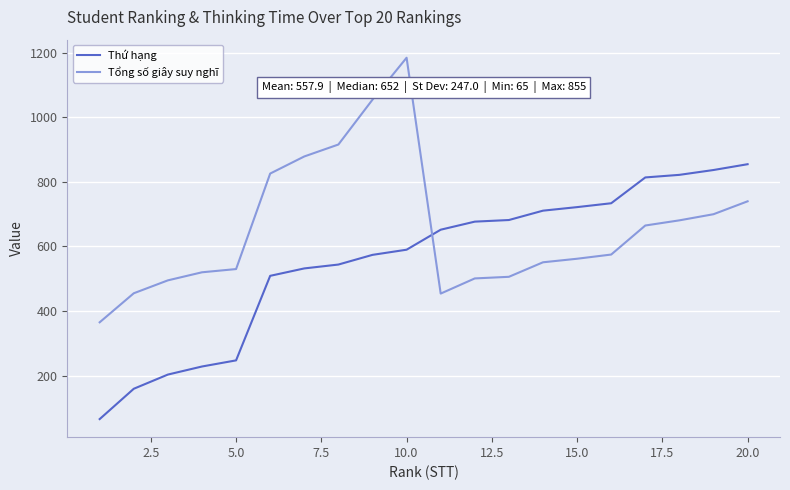

List the series in order of their peak value, highest first.

Tổng số giây suy nghĩ, Thứ hạng